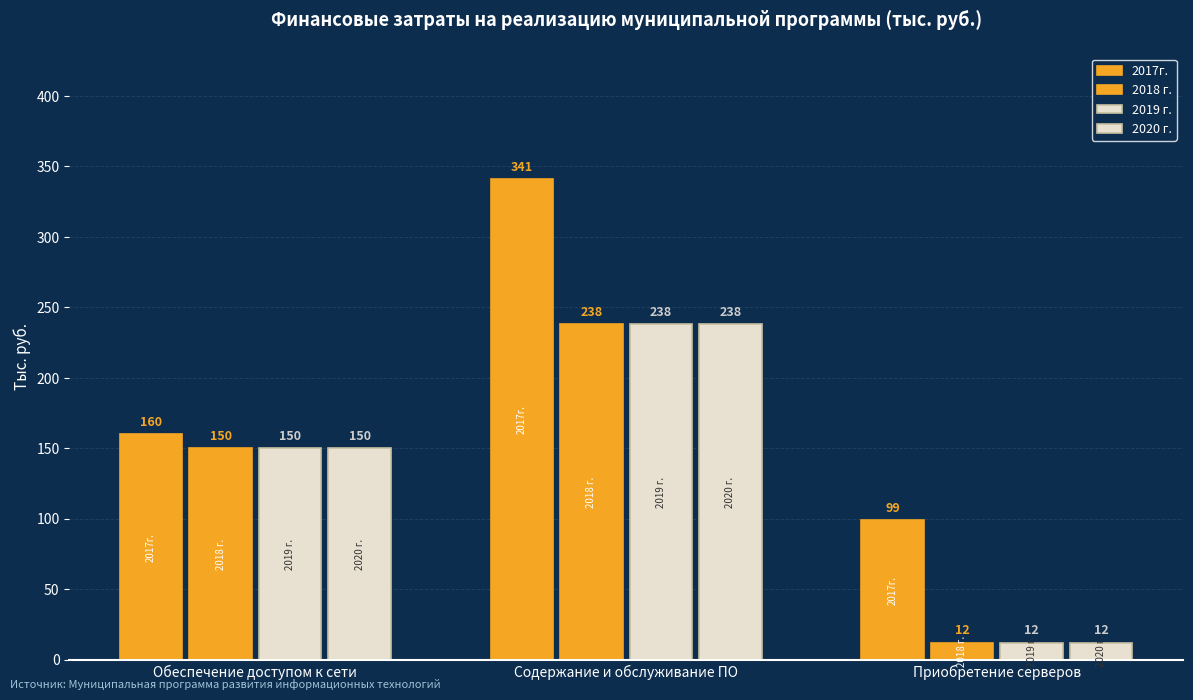

How many data points in 2018 г. are less than 150?

1